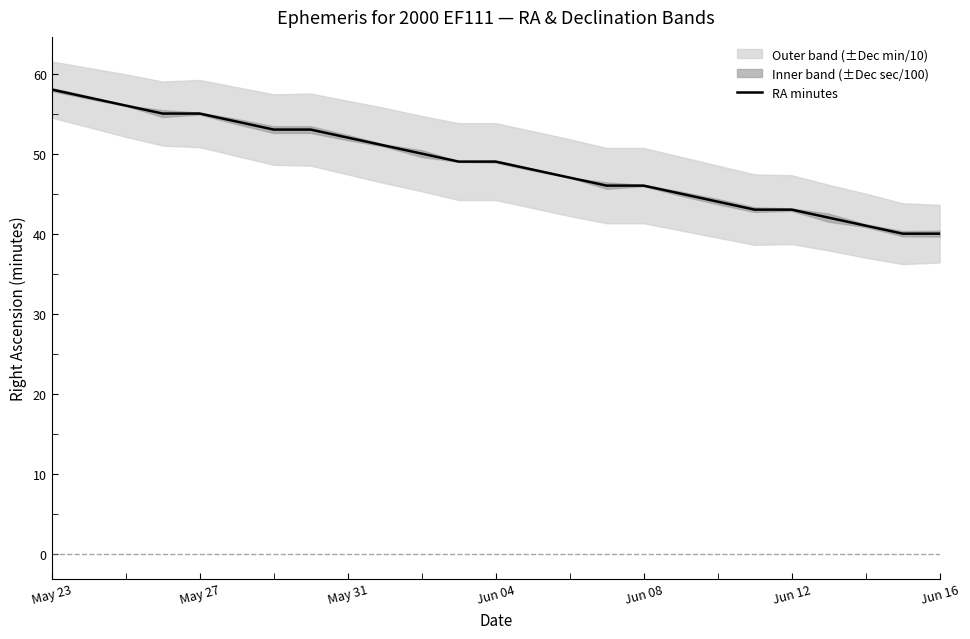

What is the maximum value shown in the chart?

58